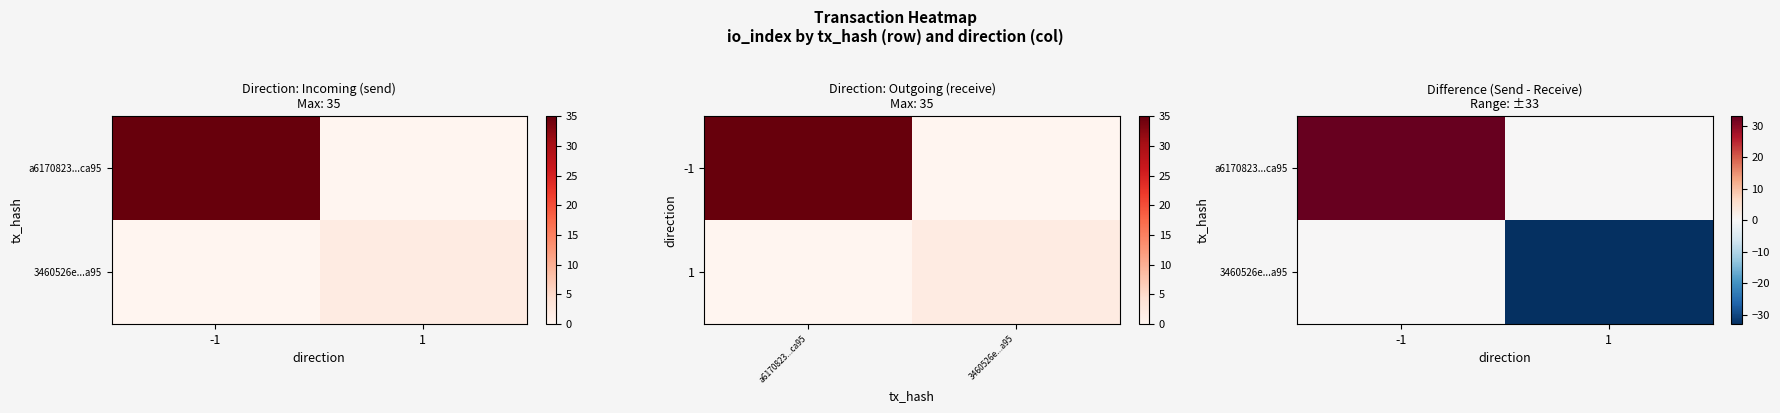

How many values in 3460526e...a95 are below zero?

1